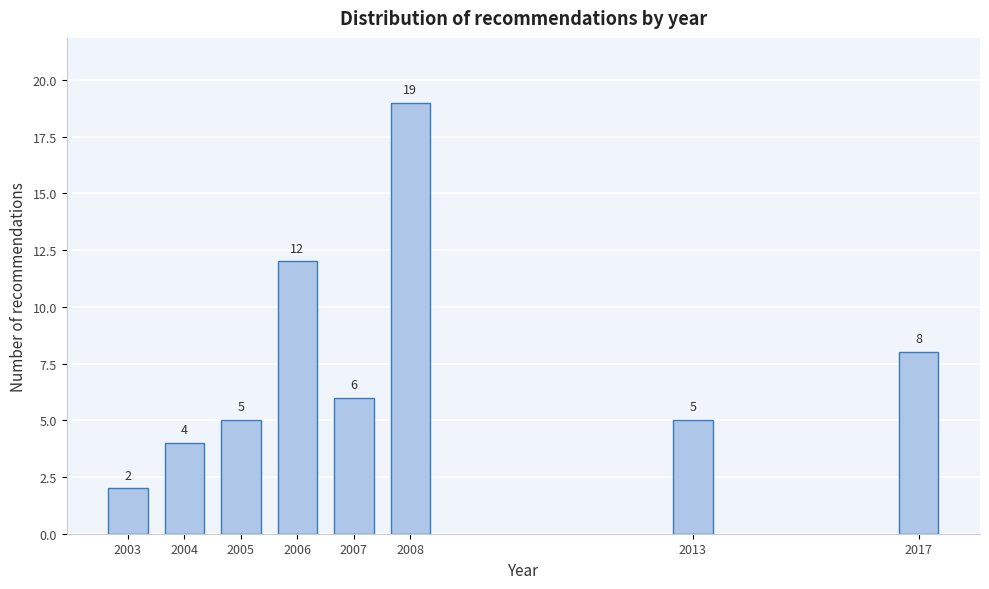

Reading right to left, transcribe all the data shown in this chart.

8	5	19	6	12	5	4	2